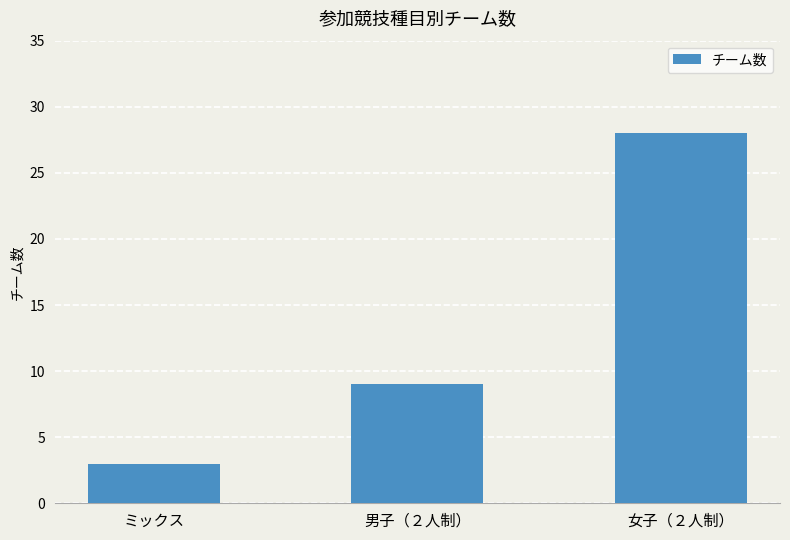

What is the average value?

13